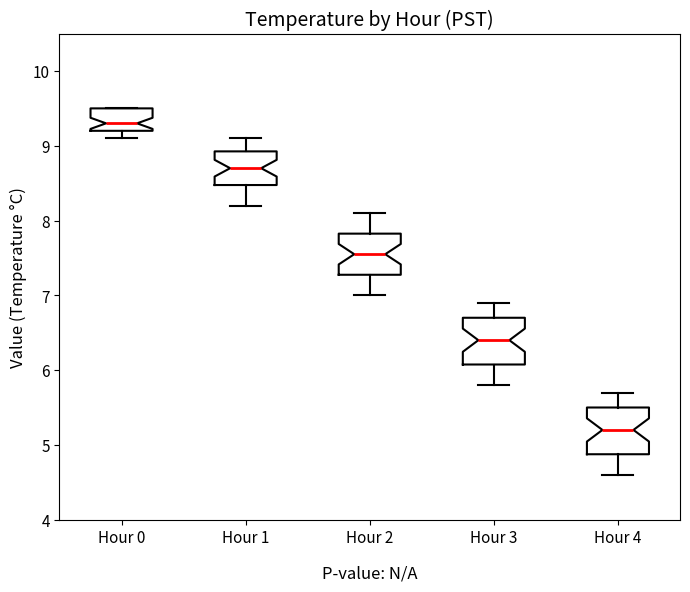

Reading left to right, read every box against the y-axis: the position of its median line, the range the box covers, and the ends of its whiskers. The values are not printed on the chart, so give them approximately, as read against the axis.

Hour 0: median 9.3, box 9.2 to 9.5, whiskers 9.1 to 9.5
Hour 1: median 8.7, box 8.5 to 8.9, whiskers 8.2 to 9.1
Hour 2: median 7.6, box 7.3 to 7.8, whiskers 7.0 to 8.1
Hour 3: median 6.4, box 6.1 to 6.7, whiskers 5.8 to 6.9
Hour 4: median 5.2, box 4.9 to 5.5, whiskers 4.6 to 5.7